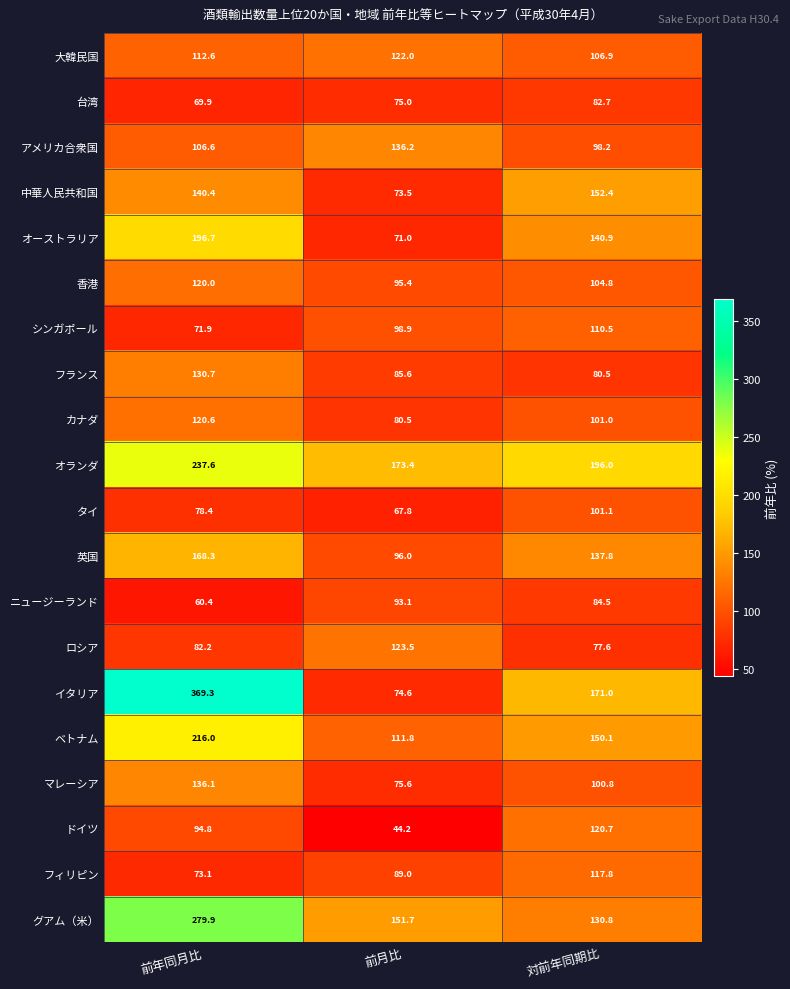

What is the maximum value shown in the chart?

369.3